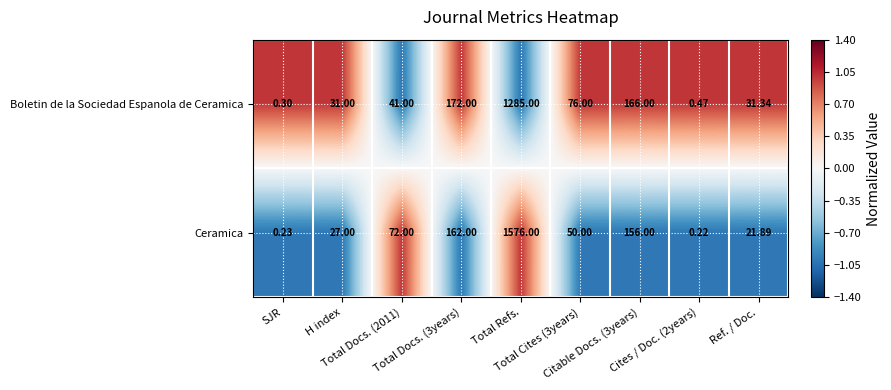

Which series has the largest total across all categories?

Ceramica